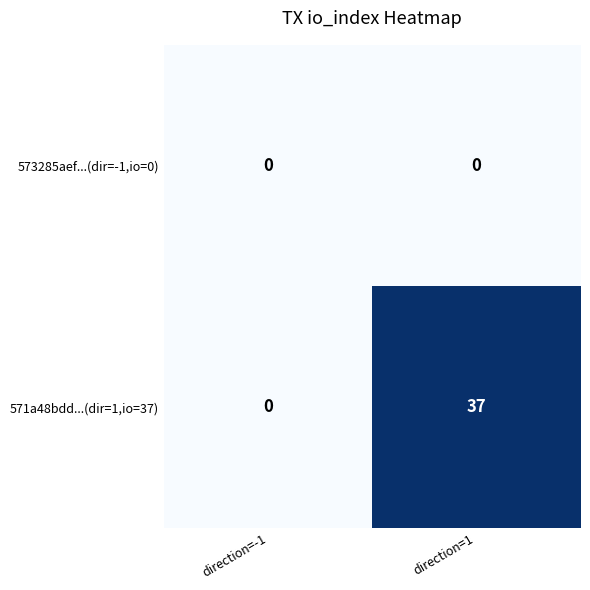

Which series has the widest spread of values?

571a48bdd...(dir=1,io=37)